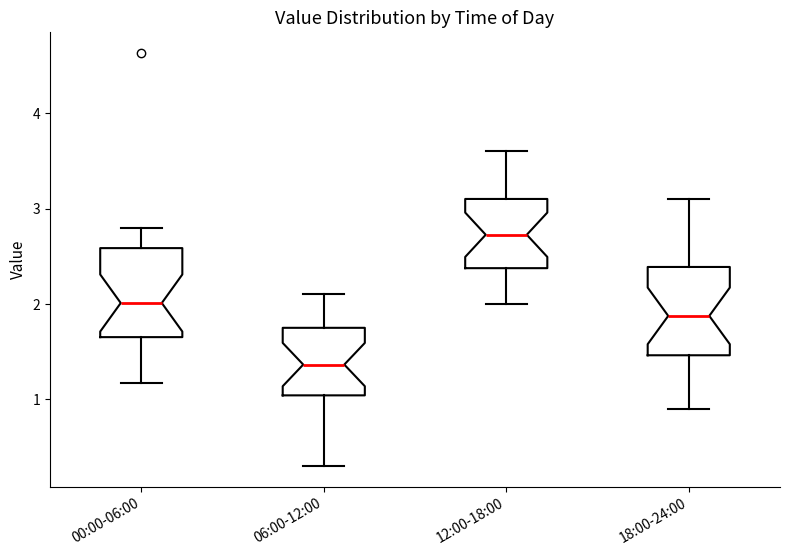

Where does the median line of the box for 18:00-24:00 sit on the y-axis? The values are not printed on the chart, so give them approximately, as read against the axis.

1.9